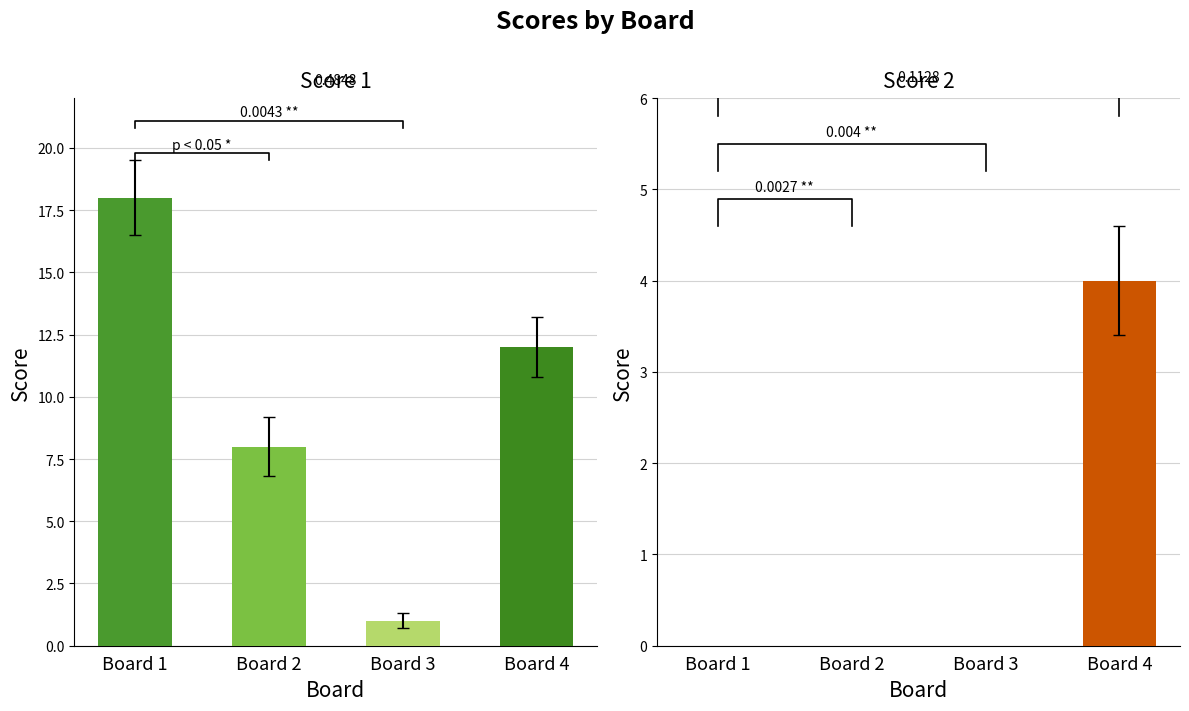

At which label does Score 1 first exceed 12?

1